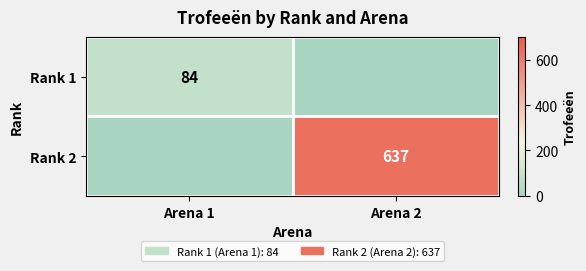

The value of Rank 1 at Arena 1 is 141. True or false?

False